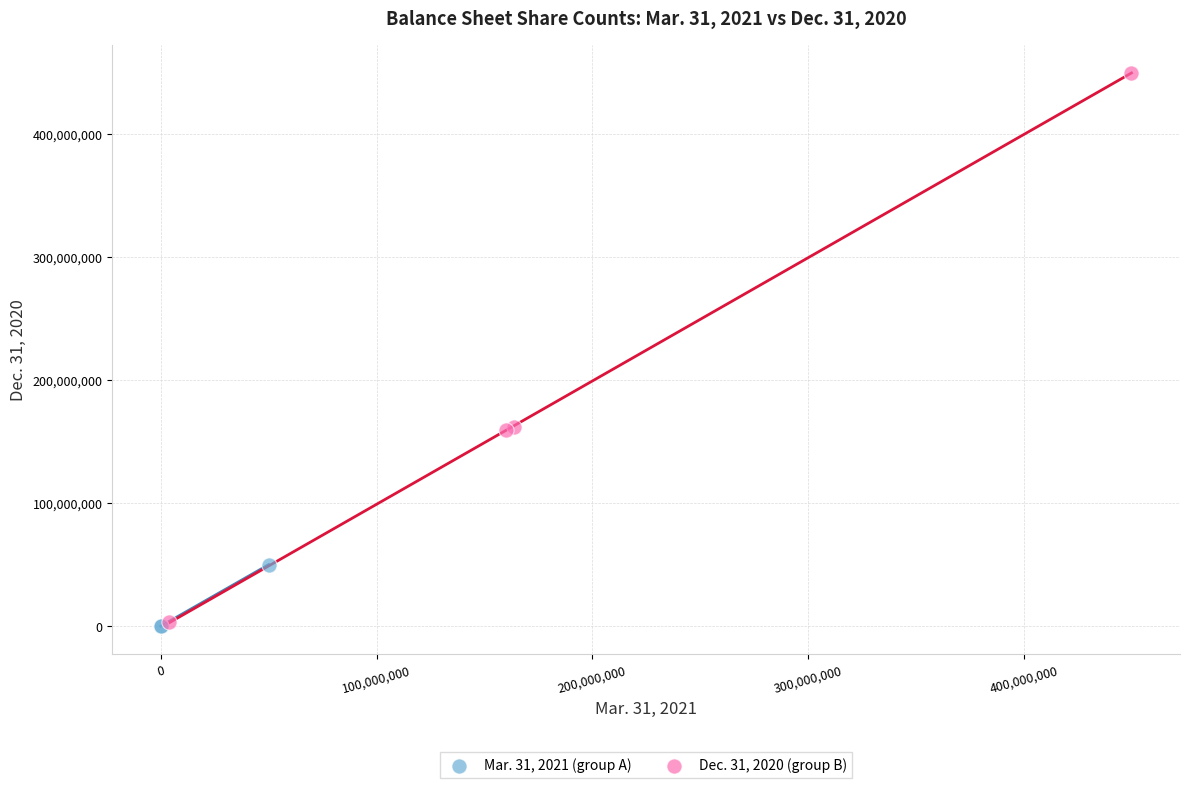

Which series has the widest spread of Y values?

Dec. 31, 2020 (group B)